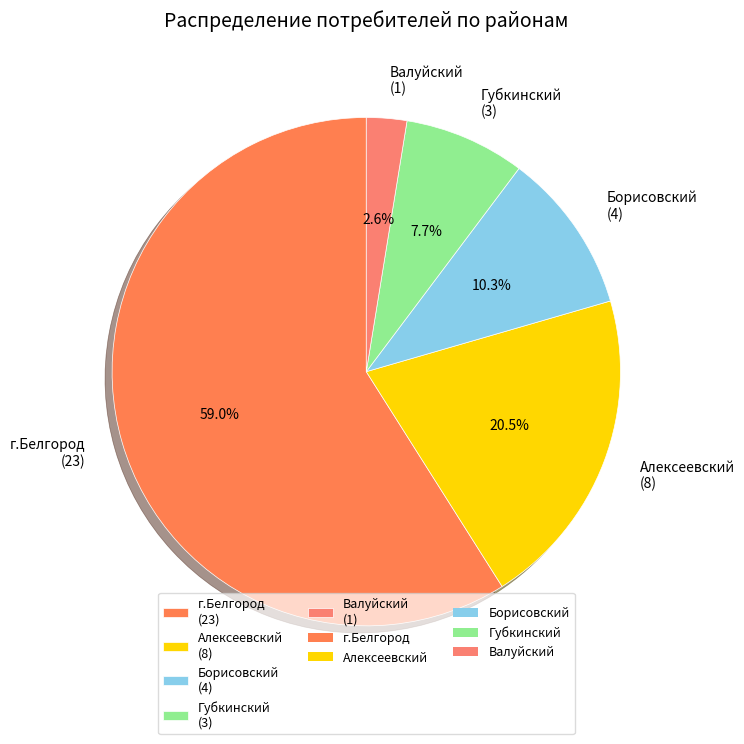

Rank the categories by value from highest to lowest.

г.Белгород (23), Алексеевский (8), Борисовский (4), Губкинский (3), Валуйский (1)